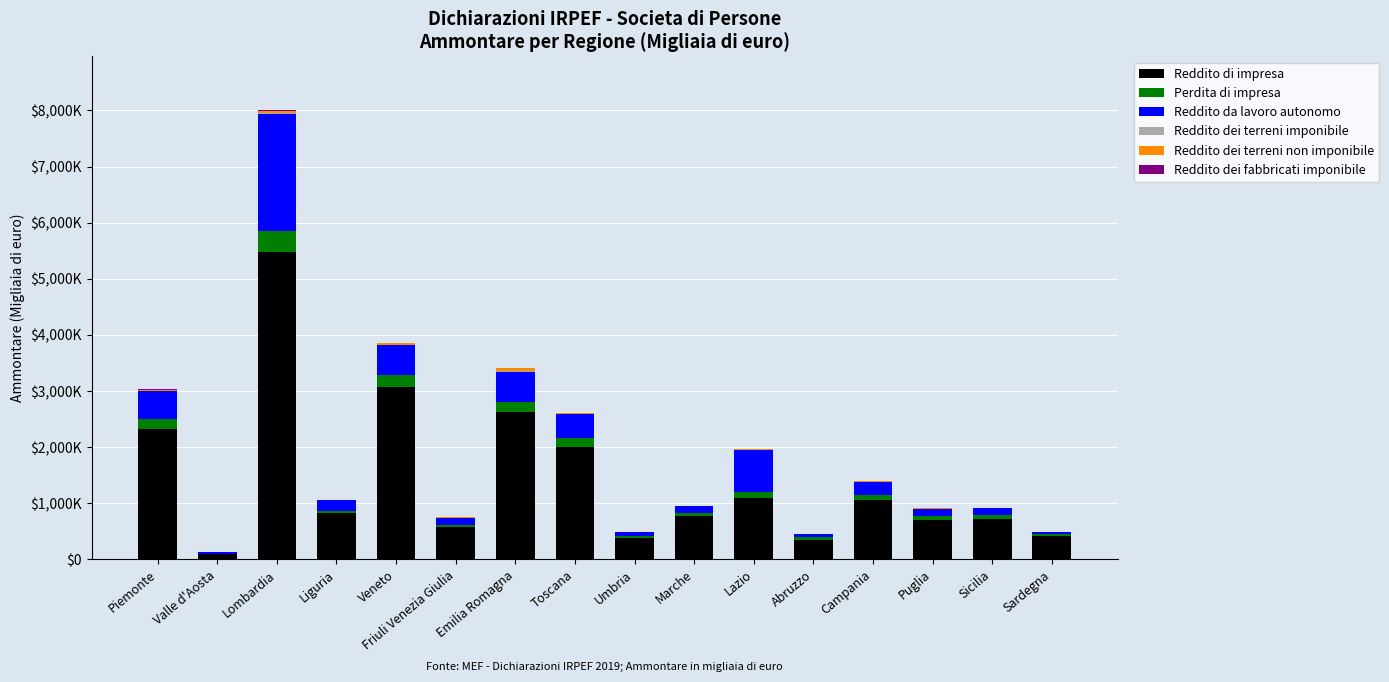

Does the chart contain stacked bars?

Yes